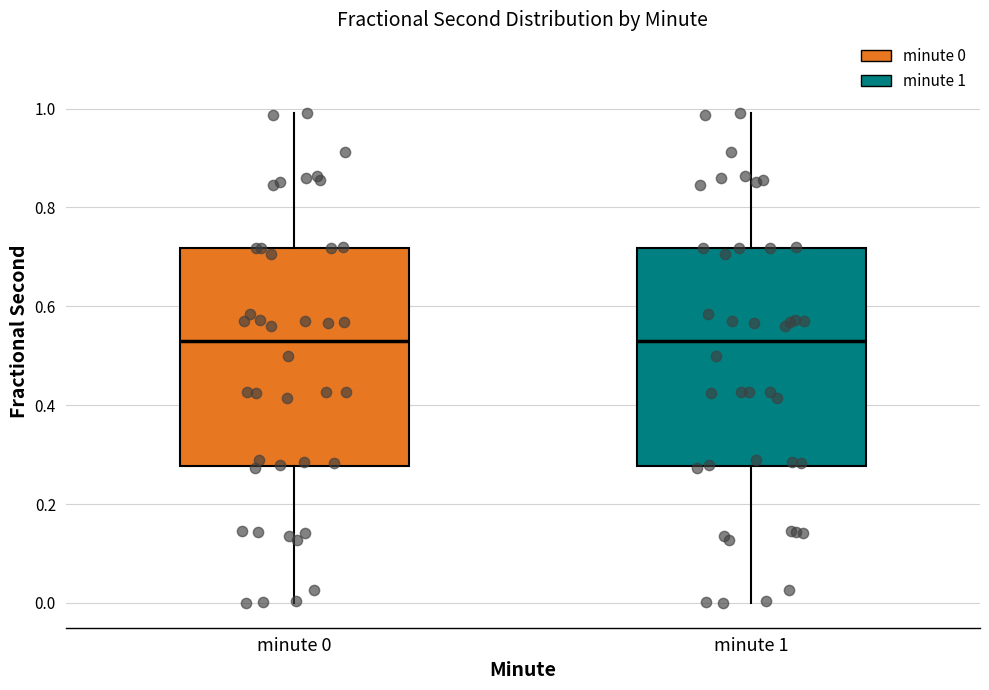

Reading left to right, transcribe this box plot: for each box, give where its median line is, the range the box spans, and where its two whiskers end, as read against the y-axis. The values are not printed on the chart, so give them approximately, as read against the axis.

minute 0: median 0.54, box 0.28 to 0.72, whiskers 0.00 to 0.98
minute 1: median 0.54, box 0.28 to 0.72, whiskers 0.00 to 0.98